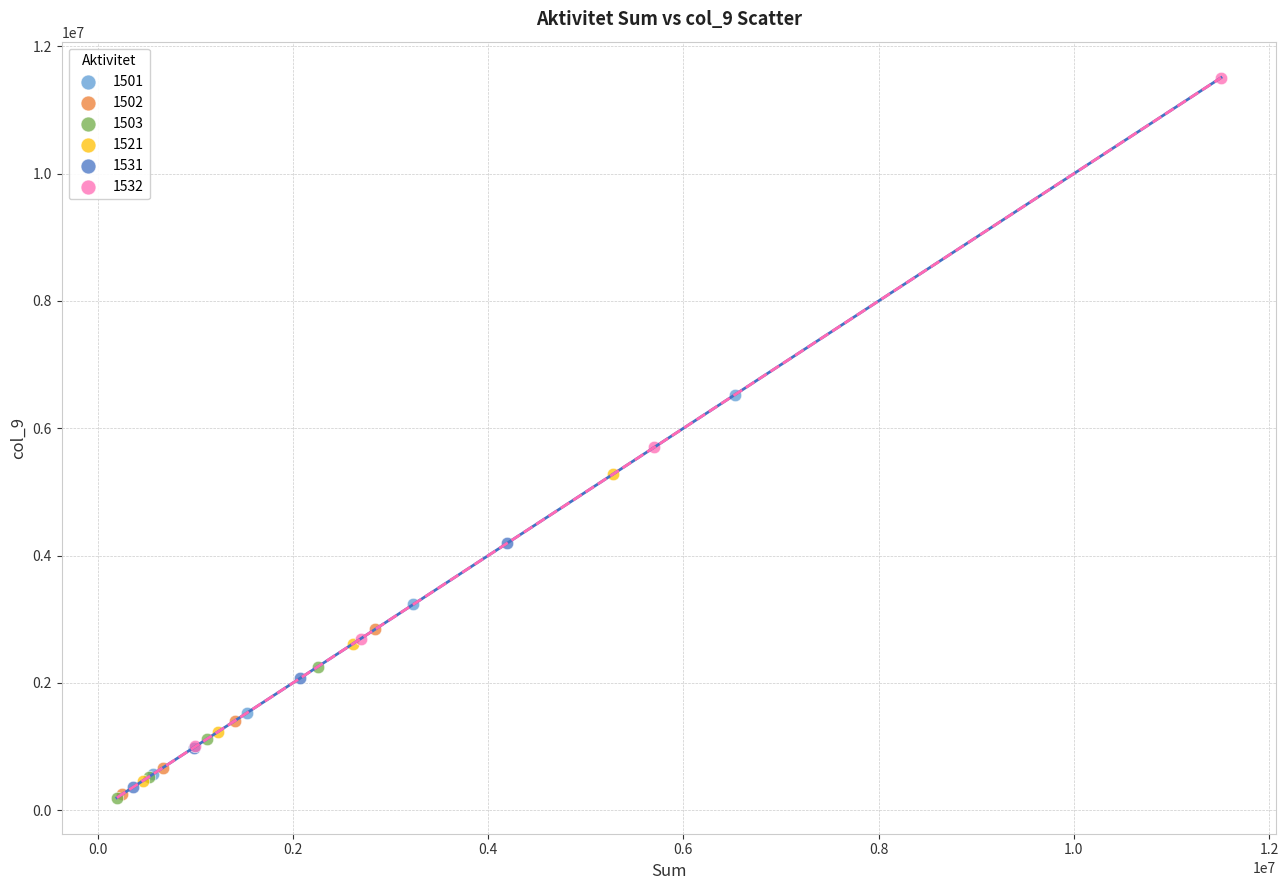

Which series reaches the maximum Y coordinate?

1532